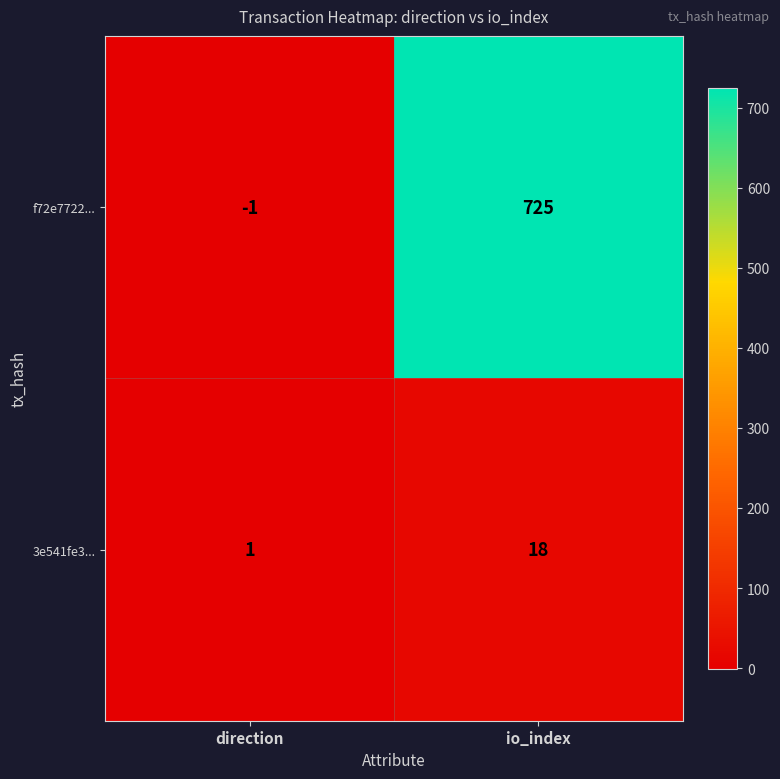

At which category does the chart reach its peak across all series?

io_index